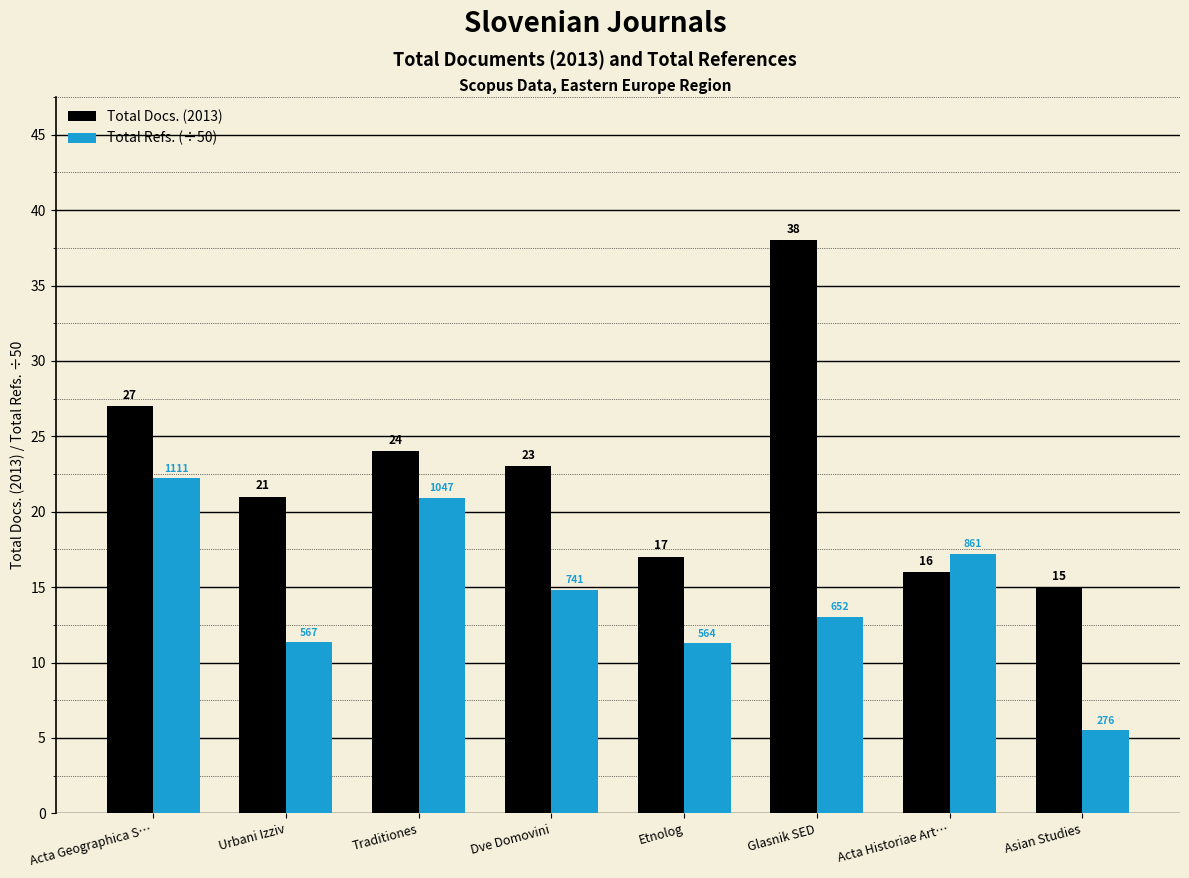

Which series changed the most between Traditiones and Asian Studies?

Total Refs. (÷50)